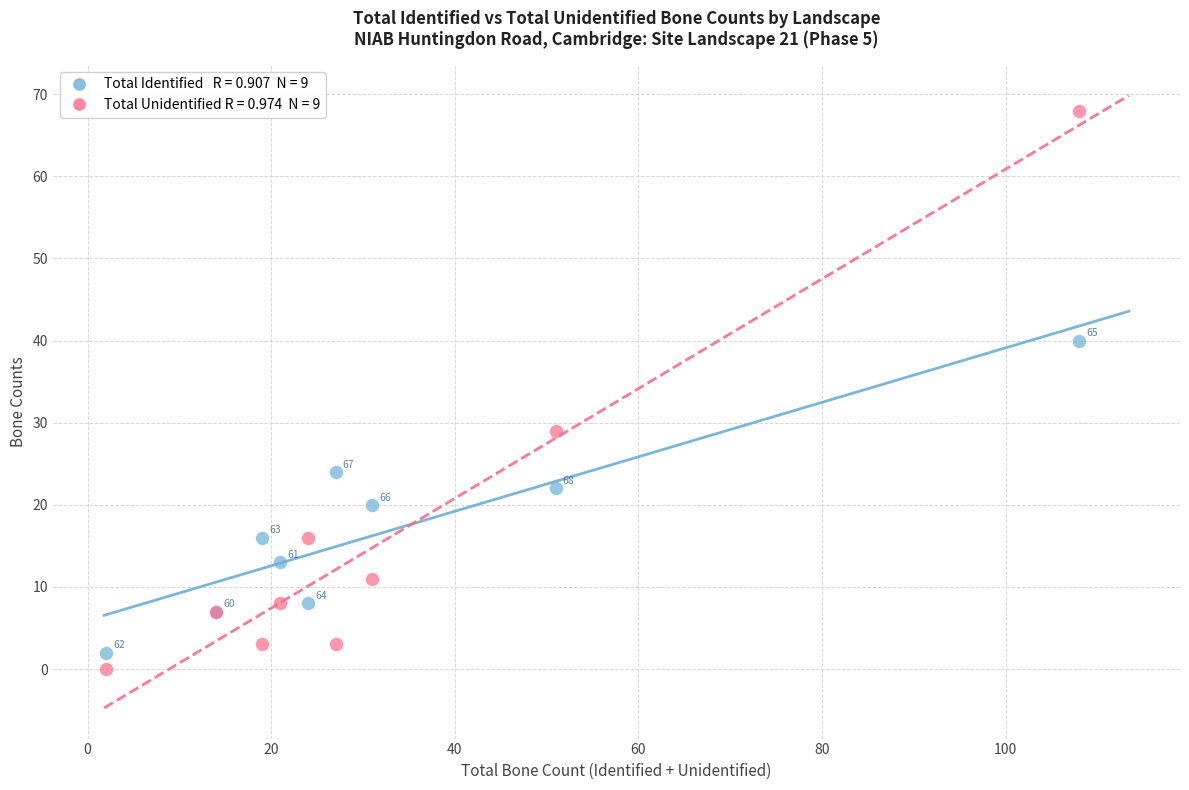

Across all series, what Y value is closest to 34?

29